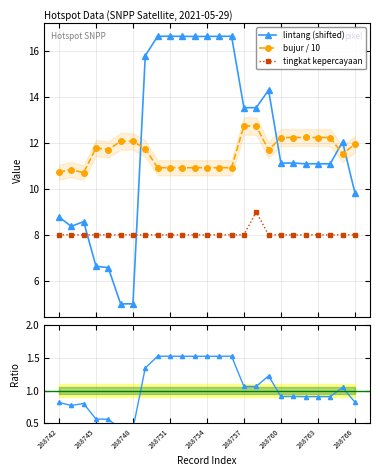

Reading right to left, transcribe all the data shown in this chart.

lintang (shifted): 9.8	12.1	11.1	11.1	11.1	11.1	11.1	14.3	13.5	13.5	16.7	16.7	16.6	16.6	16.6	16.7	16.6	15.8	5.0	5.0	6.6	6.6	8.6	8.4	8.8
bujur / 10: 11.9	11.5	12.2	12.2	12.2	12.2	12.2	11.7	12.7	12.7	10.9	10.9	10.9	10.9	10.9	10.9	10.9	11.8	12.1	12.1	11.7	11.8	10.7	10.8	10.7
tingkat kepercayaan: 8.0	8.0	8.0	8.0	8.0	8.0	8.0	8.0	9.0	8.0	8.0	8.0	8.0	8.0	8.0	8.0	8.0	8.0	8.0	8.0	8.0	8.0	8.0	8.0	8.0
lintang/bujur ratio: 0.8	1.0	0.9	0.9	0.9	0.9	0.9	1.2	1.1	1.1	1.5	1.5	1.5	1.5	1.5	1.5	1.5	1.3	0.4	0.4	0.6	0.6	0.8	0.8	0.8